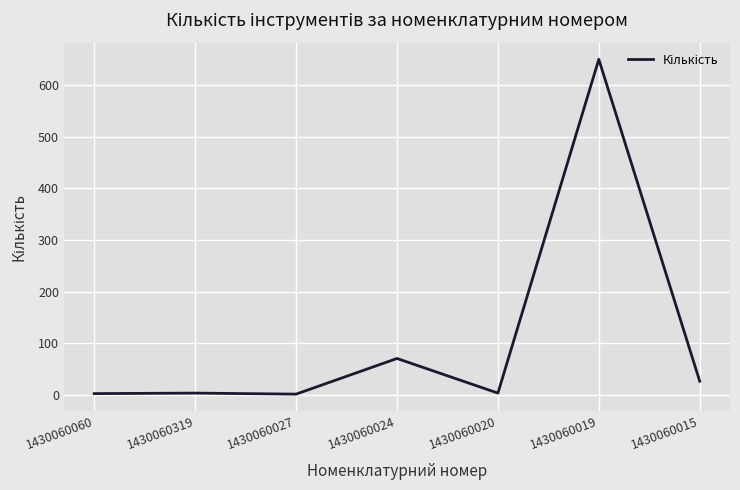

Where is the data nearest to the value 326?

1430060024